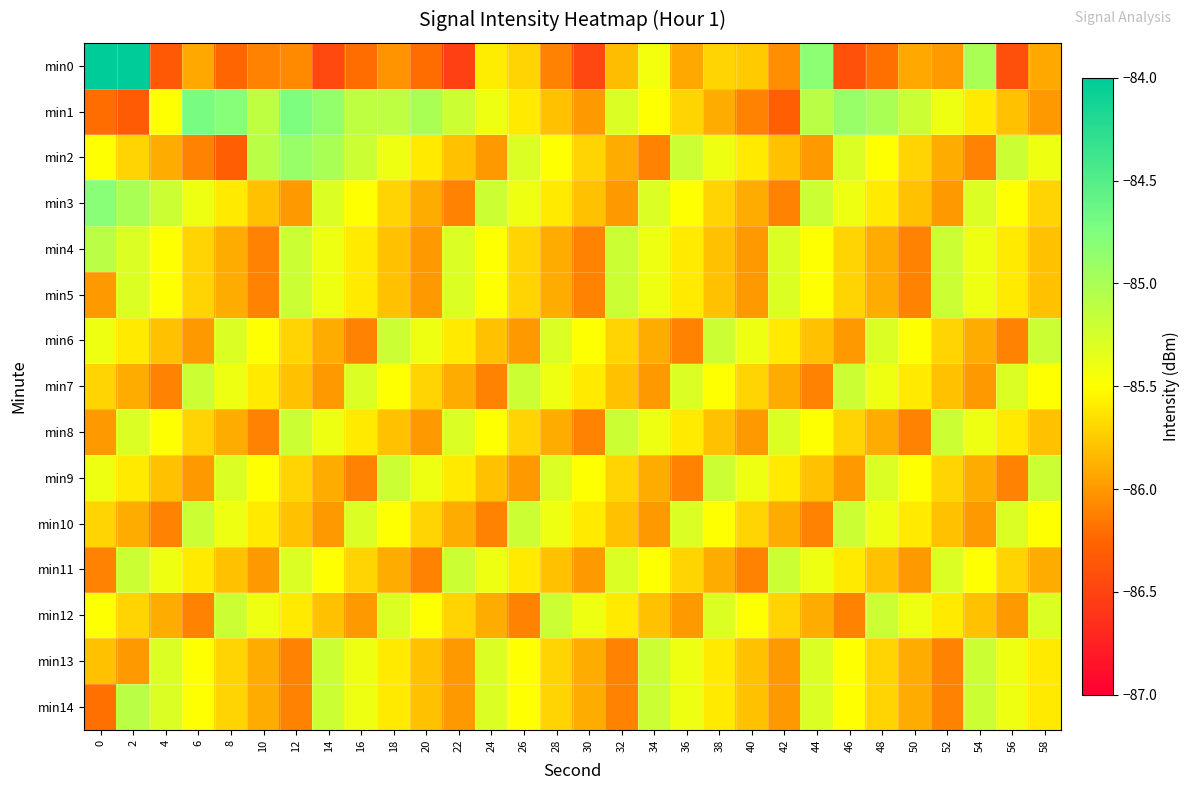

Which series has the largest range (max minus min)?

min0